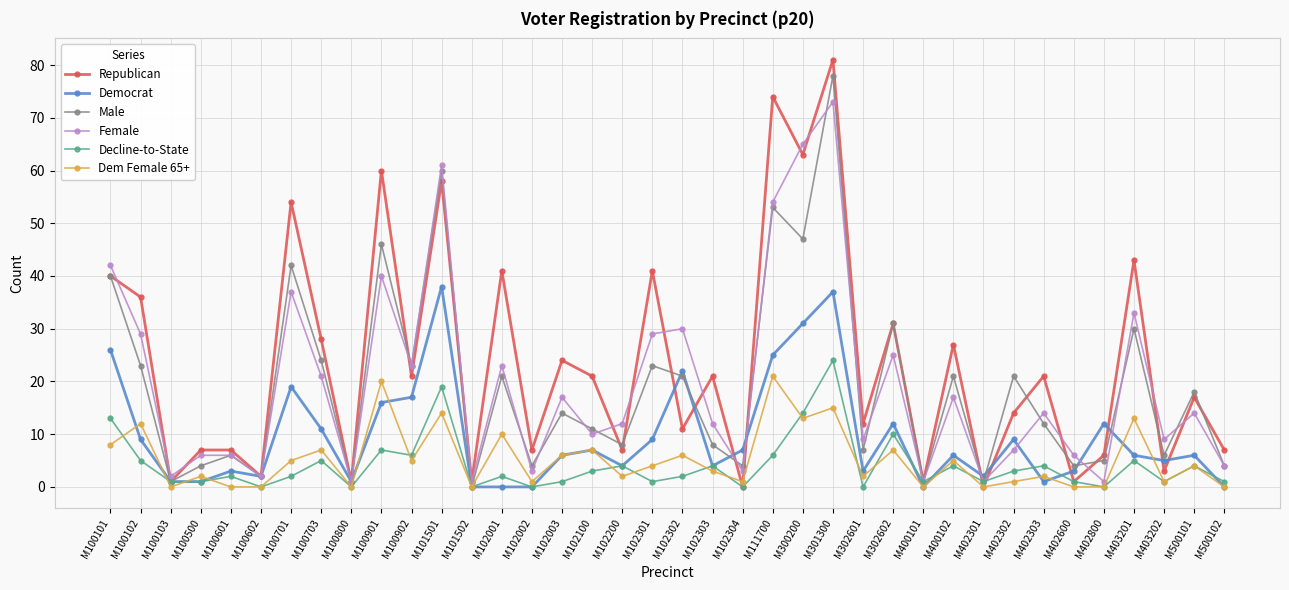

Which series has the largest range (max minus min)?

Republican